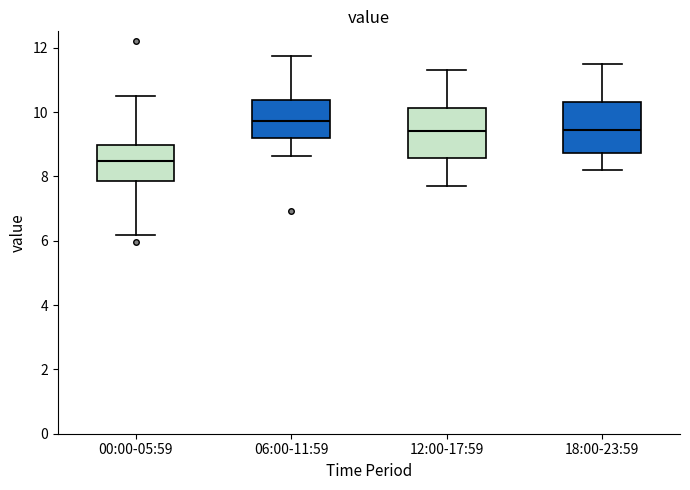

Reading left to right, transcribe this box plot: for each box, give where its median line is, the range the box spans, and where its two whiskers end, as read against the y-axis. The values are not printed on the chart, so give them approximately, as read against the axis.

00:00-05:59: median 8.4, box 7.8 to 9.0, whiskers 6.2 to 10.6
06:00-11:59: median 9.8, box 9.2 to 10.4, whiskers 8.6 to 11.8
12:00-17:59: median 9.4, box 8.6 to 10.2, whiskers 7.8 to 11.4
18:00-23:59: median 9.4, box 8.8 to 10.4, whiskers 8.2 to 11.6